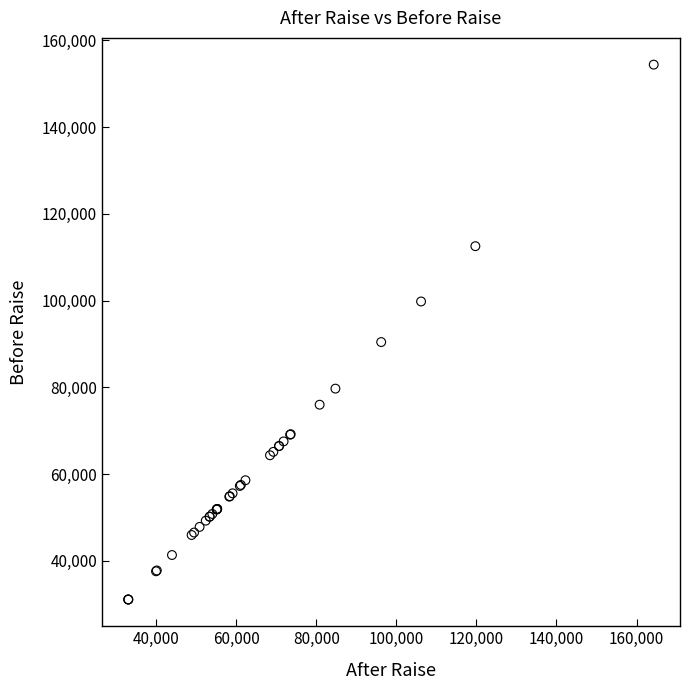

What Y value in the scatter plot is closest to 92754?

90450.6